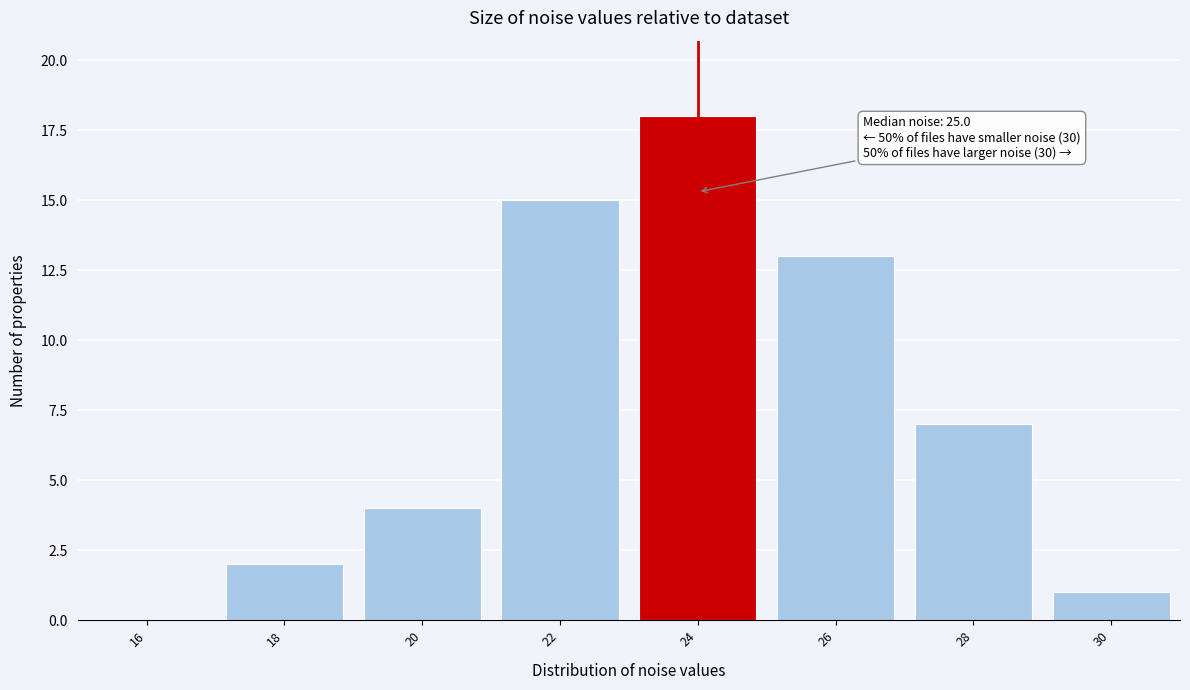

Reading right to left, what are all the values shown in this chart?

30=1	28=7	26=13	24=18	22=15	20=4	18=2	16=0